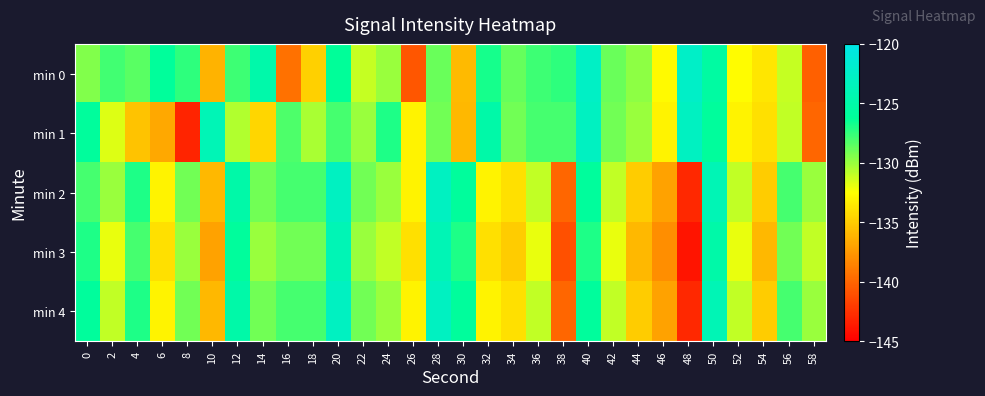

How many data points does each series have?

30